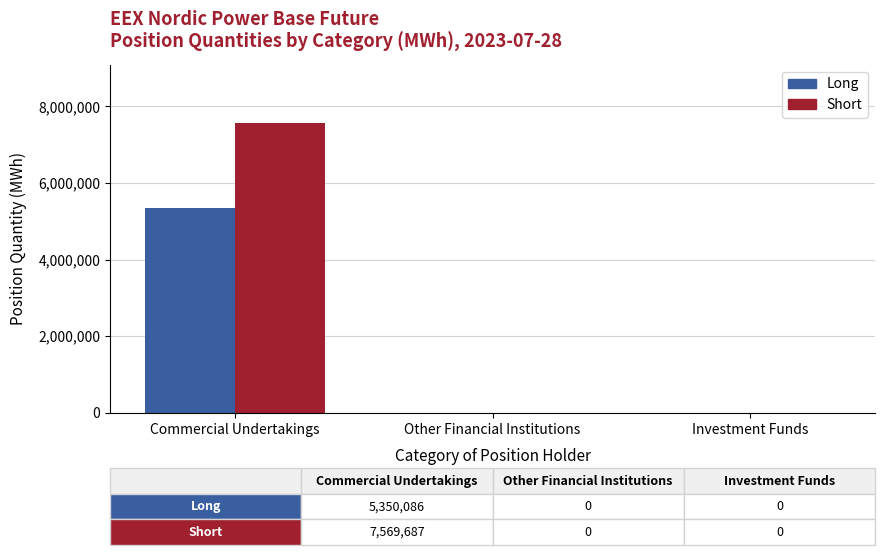

Is the value of Long at Other Financial Institutions greater than the value of Short at Commercial Undertakings?

No